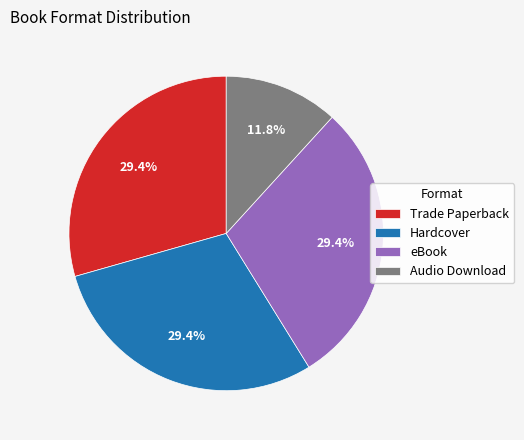

To the nearest percent, what is the difference between the Audio Download and Trade Paperback slice percentages?

18%